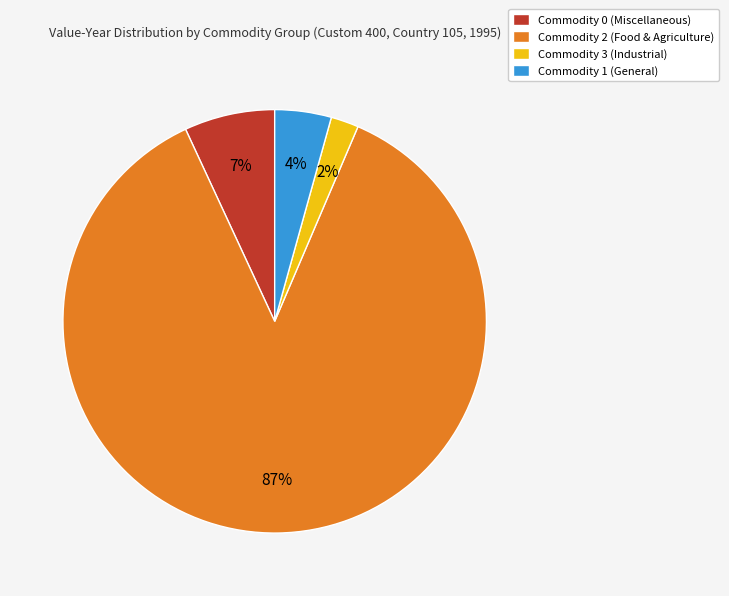

True or false: Commodity 2 (Food & Agriculture) accounts for 87% of the total.

True